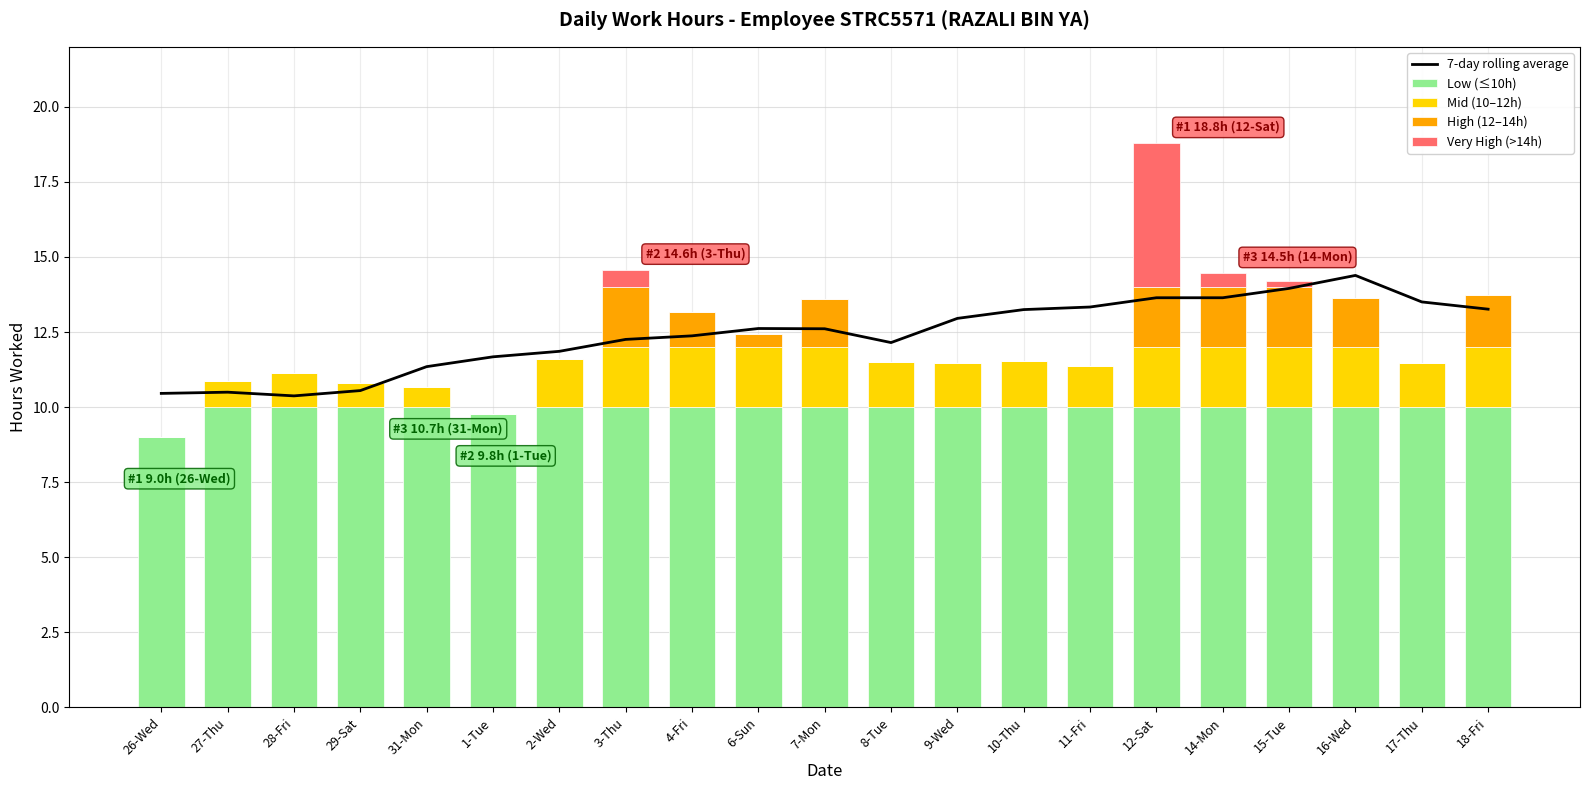

True or false: Low (≤10h) has a value of 10.0 at 8-Tue.

True